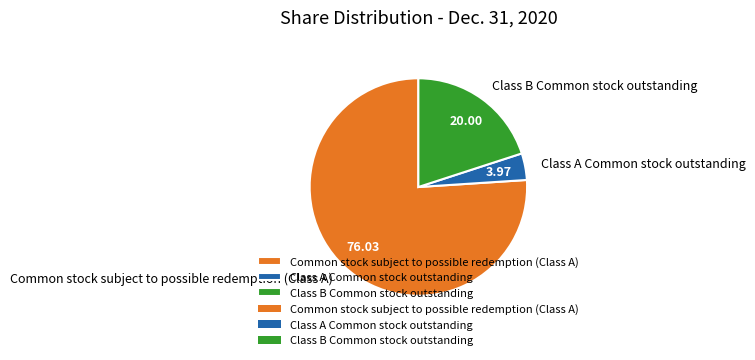

Combined, do Common stock subject to possible redemption (Class A) and Class A Common stock outstanding account for over 50%?

Yes